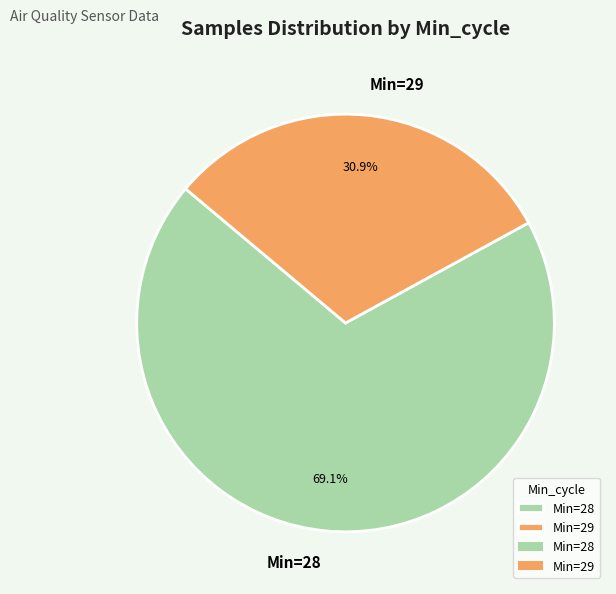

How many segments does this pie chart have?

2